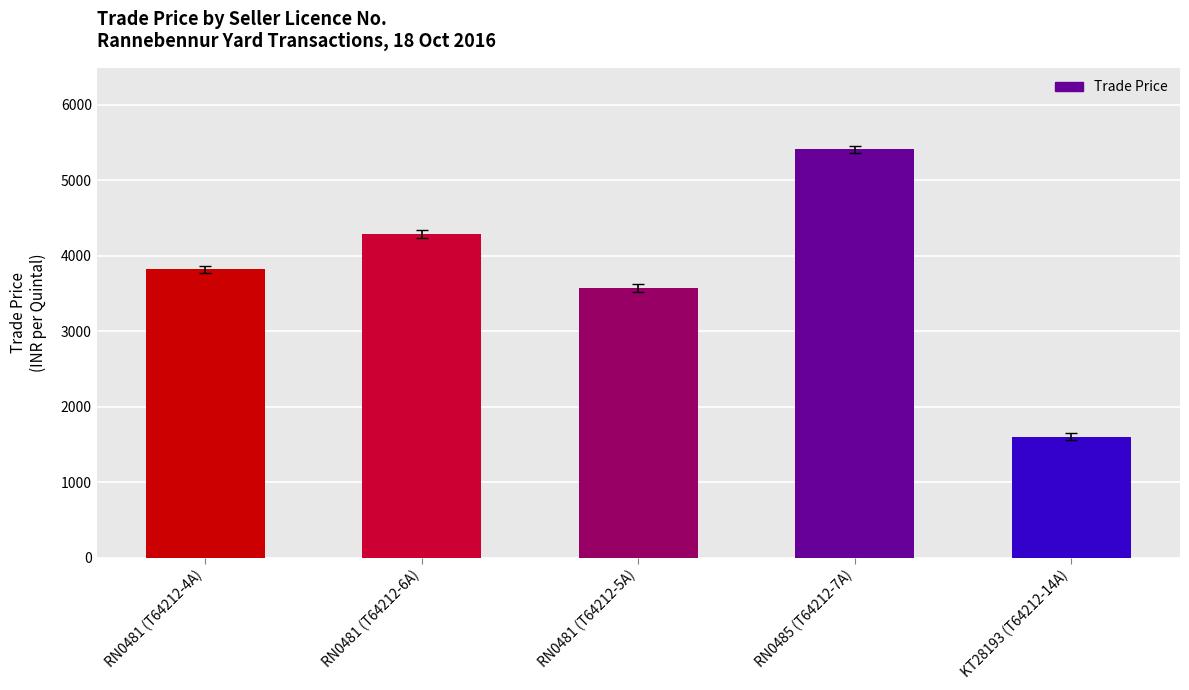

What is the minimum value shown in the chart?

1605.0